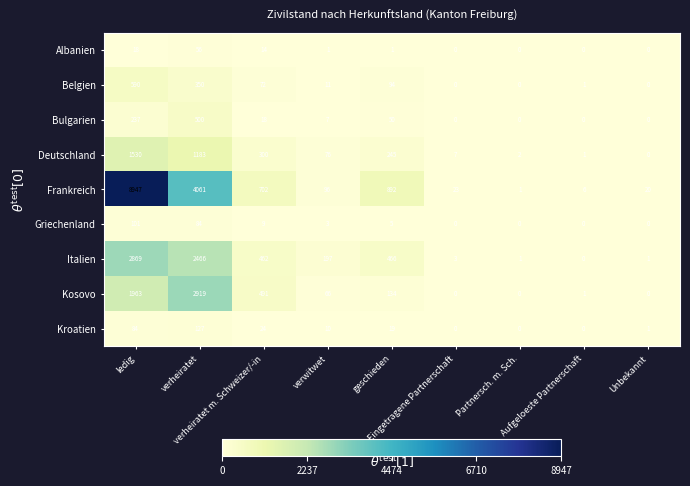

What is the difference between the maximum and second lowest values in the Kroatien series?

127